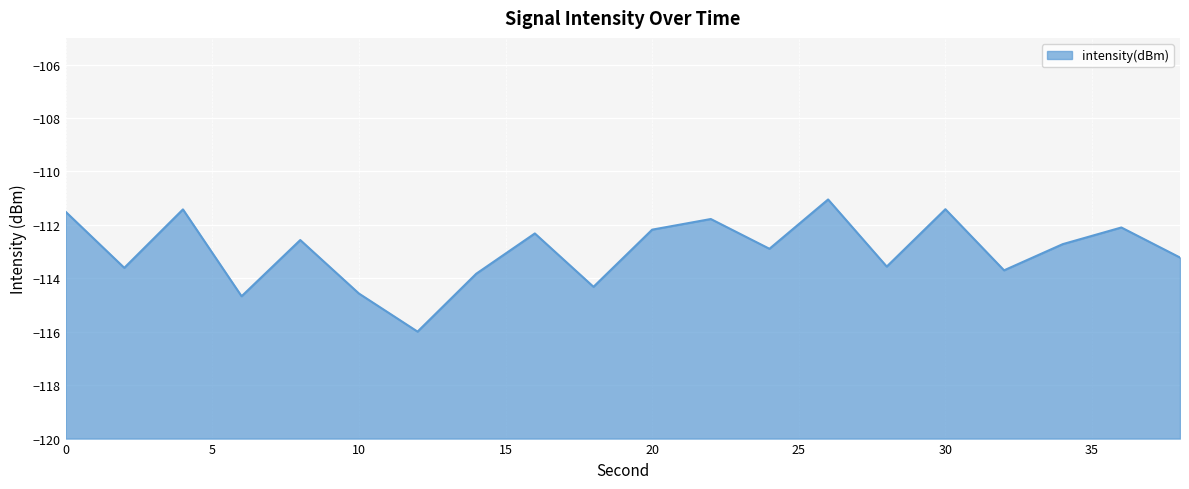

Does the chart display data point markers on the line(s)?

No